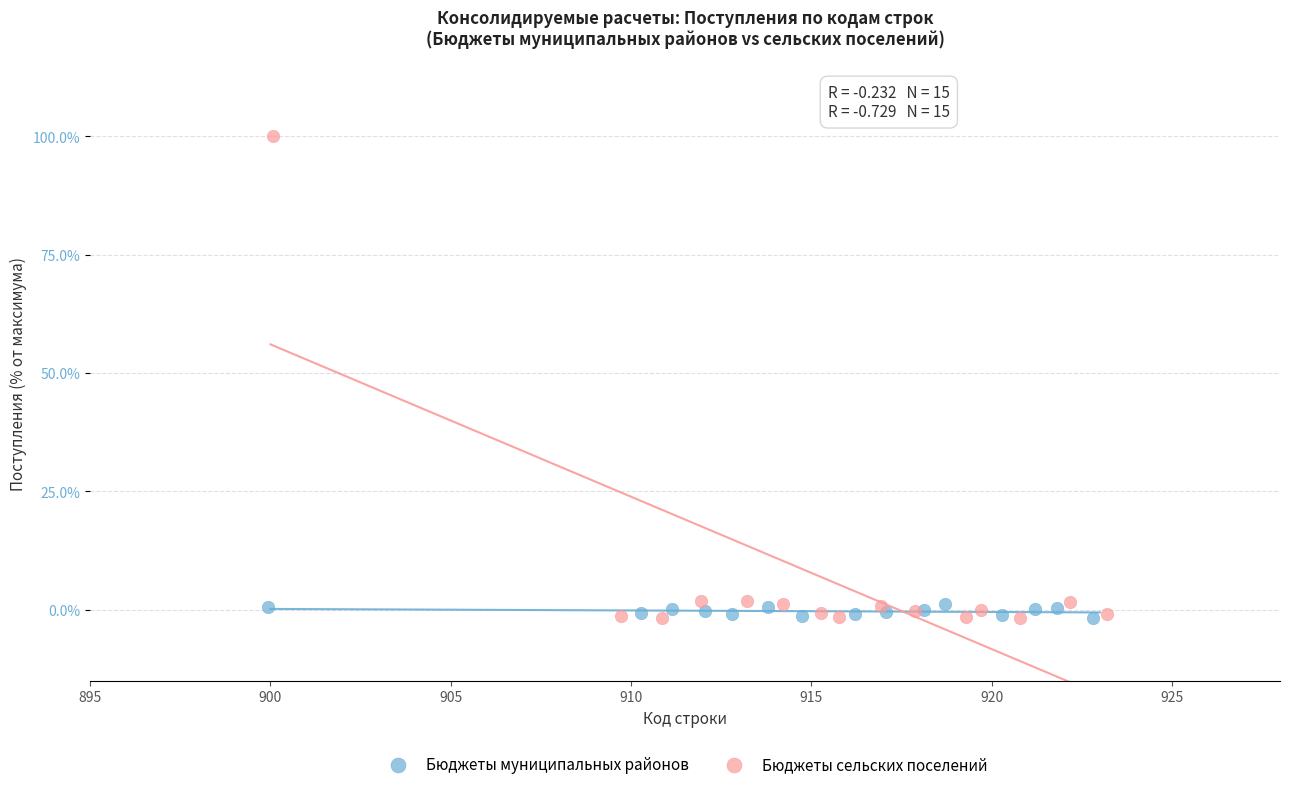

Which series has the widest spread of Y values?

Бюджеты сельских поселений